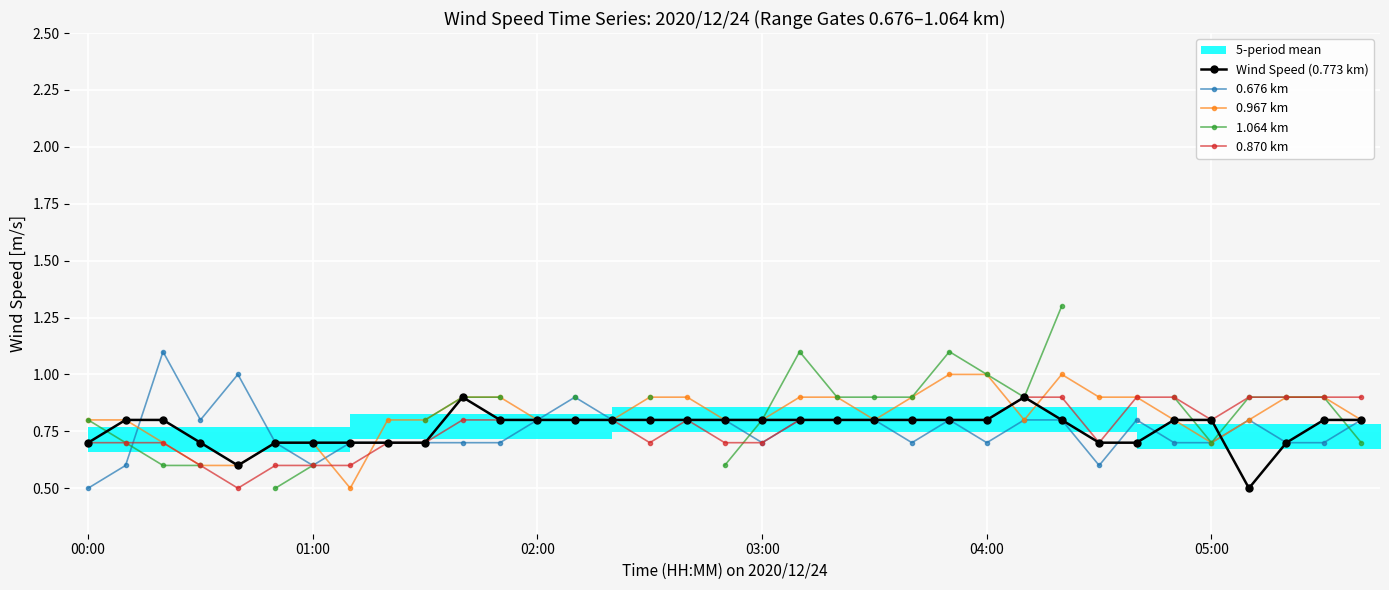

Which series has the widest spread of values?

1.064 km